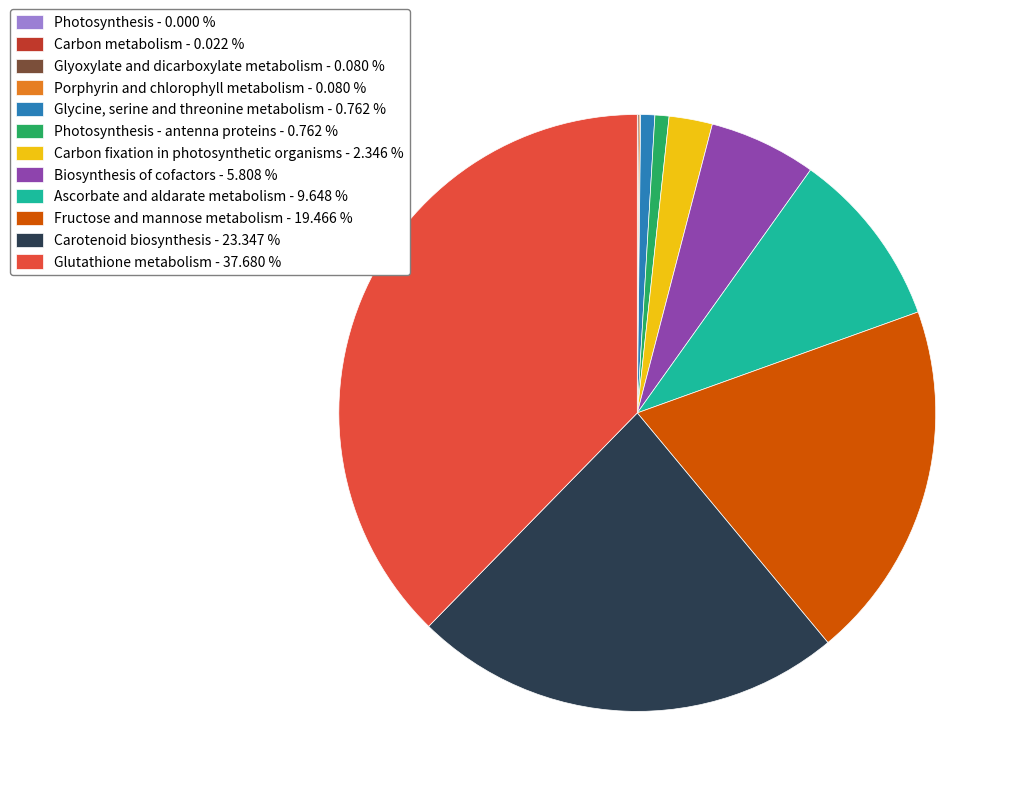

Does any single category account for the majority?

No